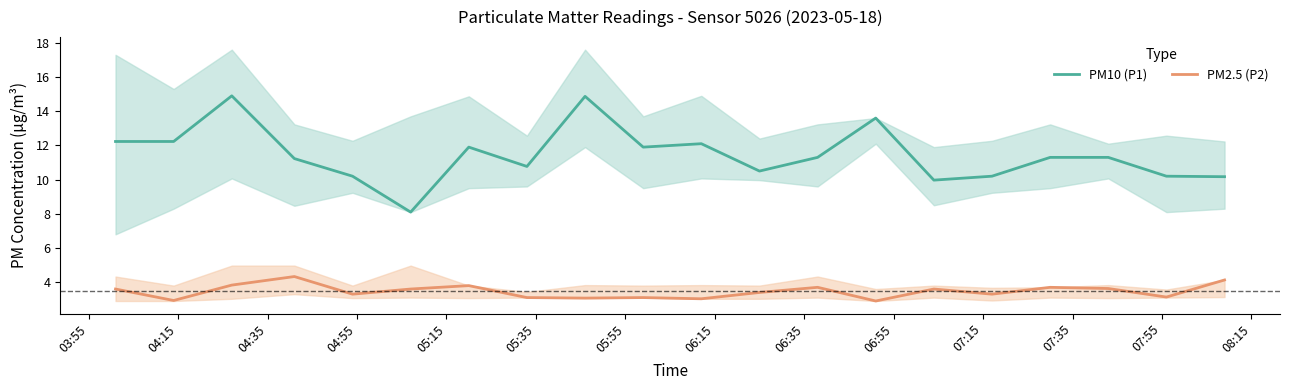

True or false: PM2.5 (P2) and PM10 (P1) cross at least once.

False